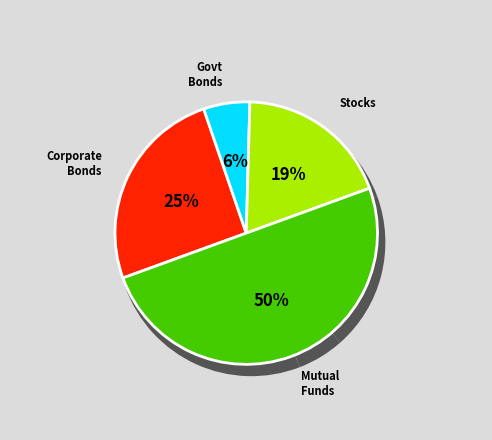

What percentage is the סה"כ קרנות נאמנות slice, to the nearest percent?

50%